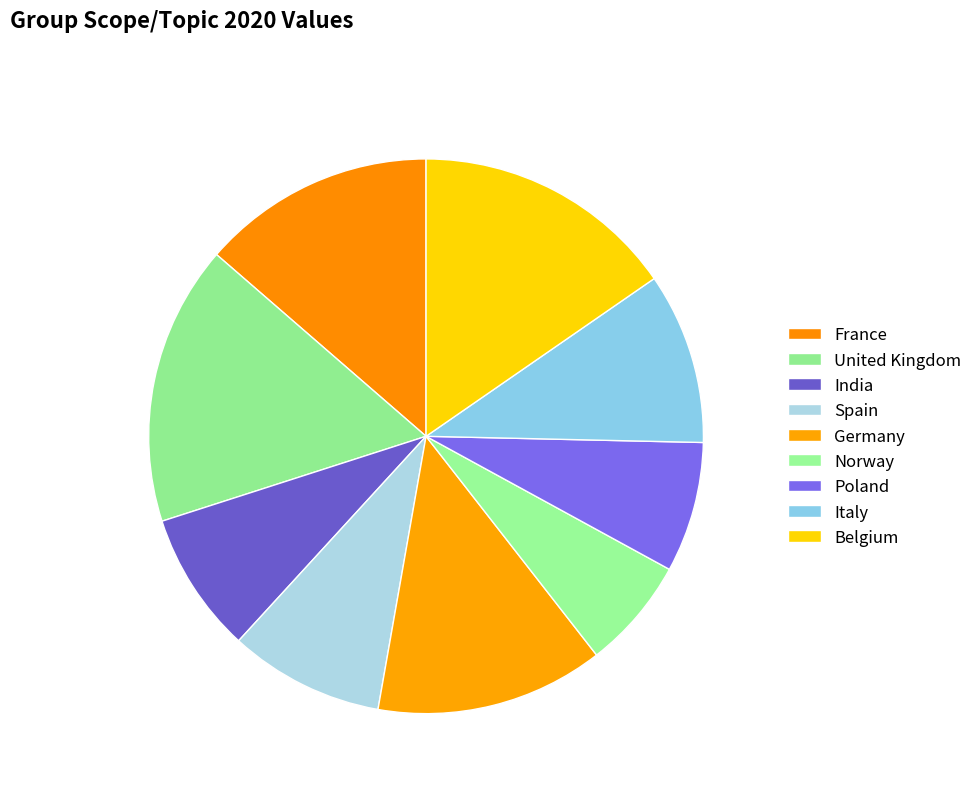

How many slices are in this pie chart?

9